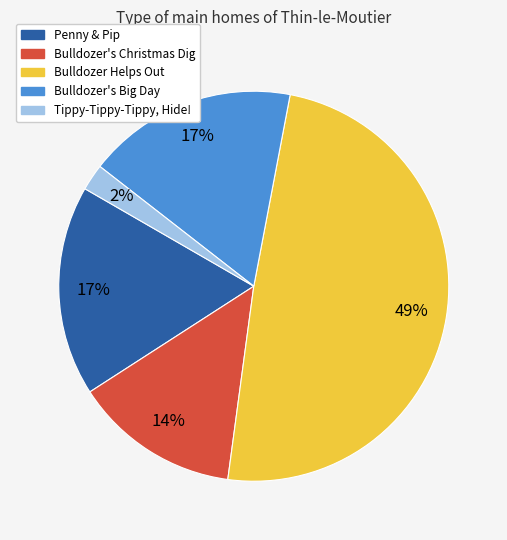

How many segments does this pie chart have?

5